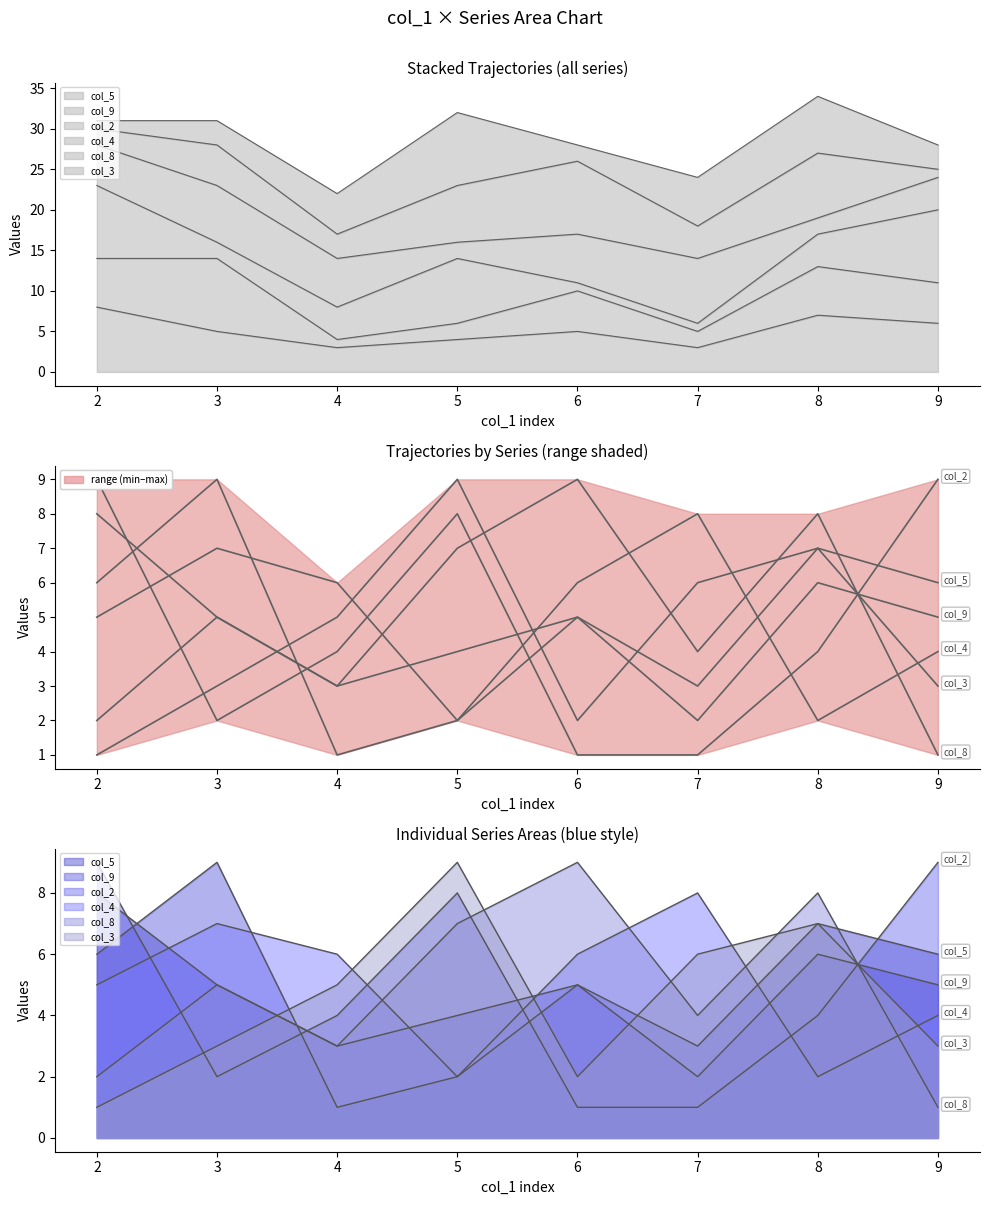

What is the value of the col_8 point at the 6th from the left?

4